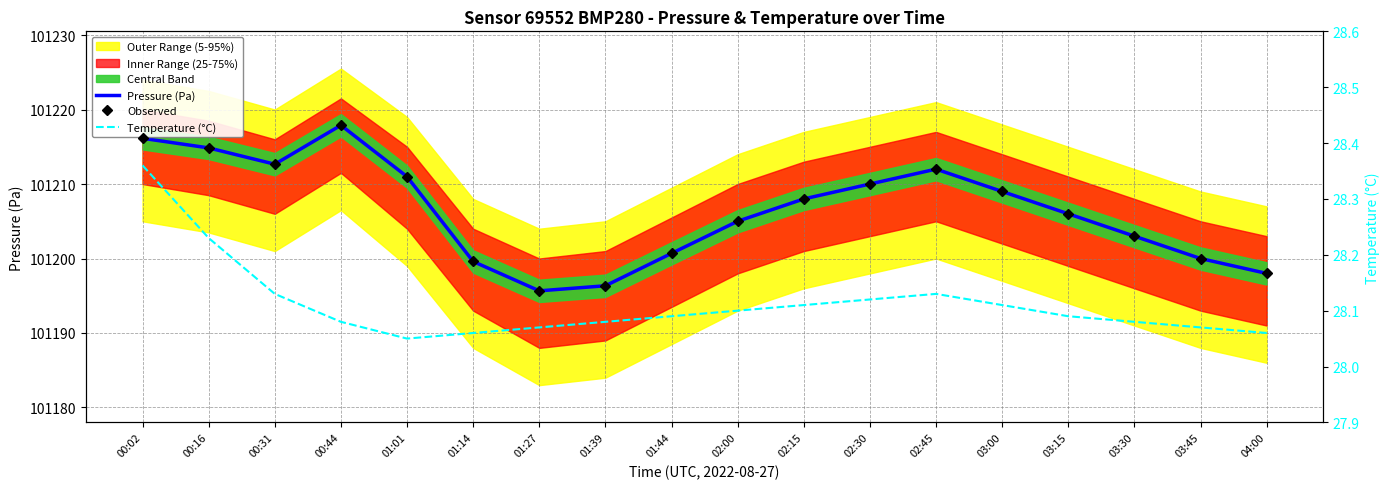

What is the total value across all series at 03:15?

202440.1